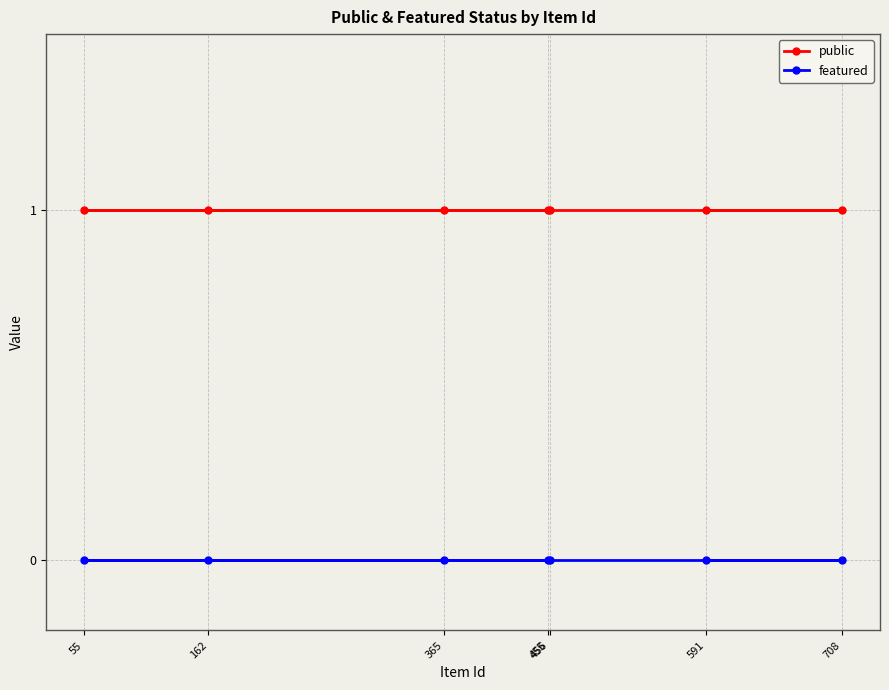

Reading right to left, what are all the values shown in this chart?

public: 708=1	591=1	456=1	455=1	365=1	162=1	55=1
featured: 708=0	591=0	456=0	455=0	365=0	162=0	55=0